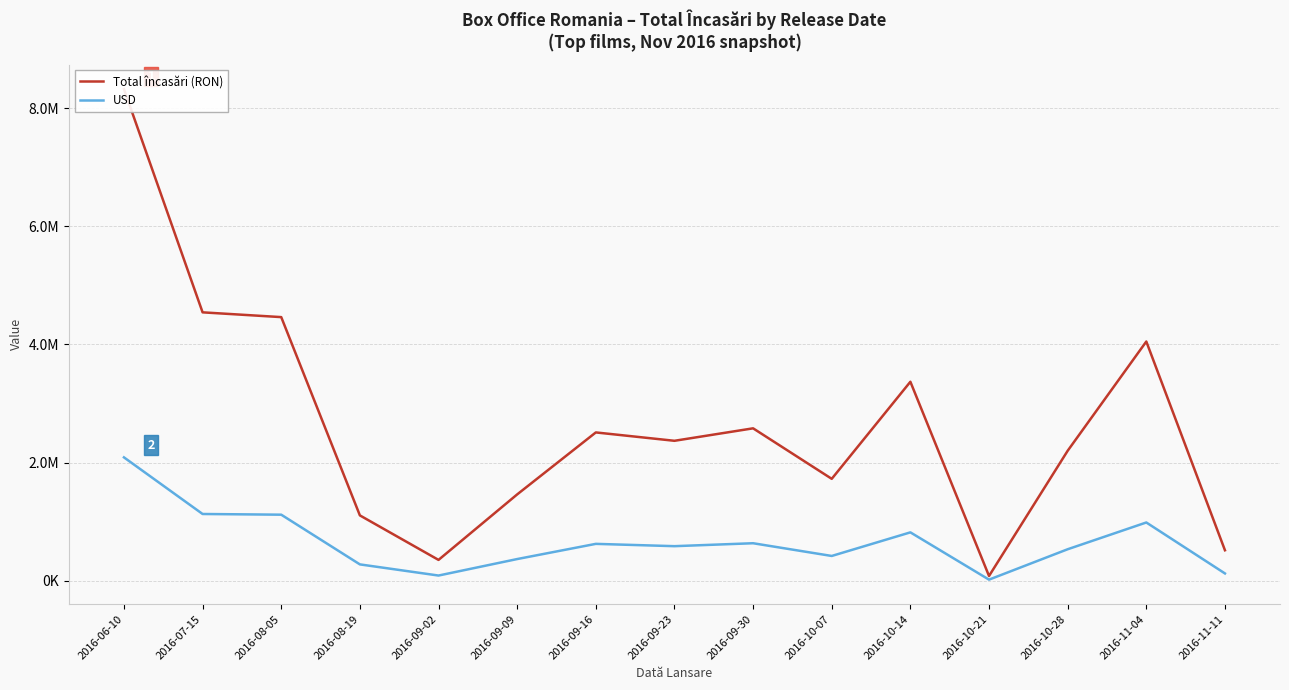

True or false: USD and Total încasări (RON) intersect in this chart.

False